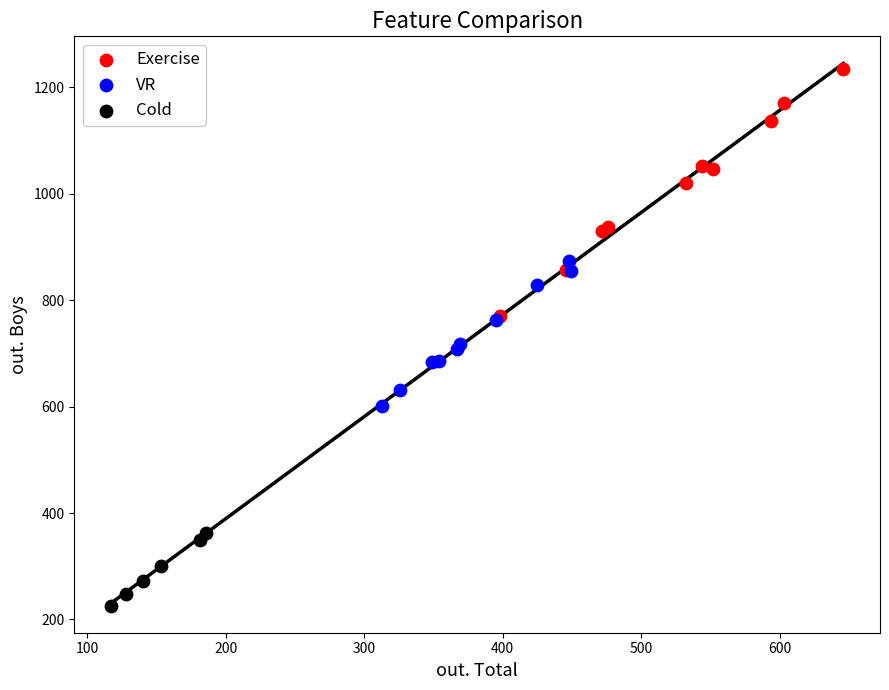

Which series contains the highest Y value?

Exercise